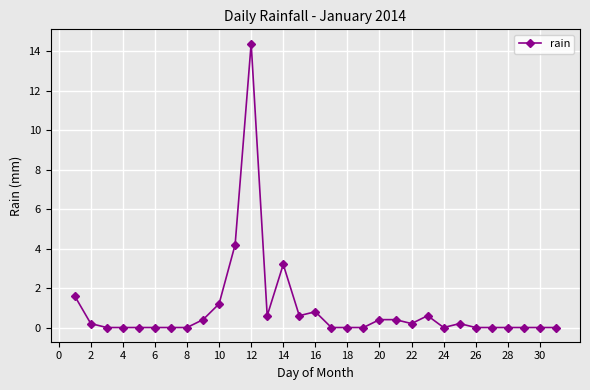

Reading left to right, list all the values displayed in this chart.

1.6	0.2	0.0	0.0	0.0	0.0	0.0	0.0	0.4	1.2	4.2	14.4	0.6	3.2	0.6	0.8	0.0	0.0	0.0	0.4	0.4	0.2	0.6	0.0	0.2	0.0	0.0	0.0	0.0	0.0	0.0